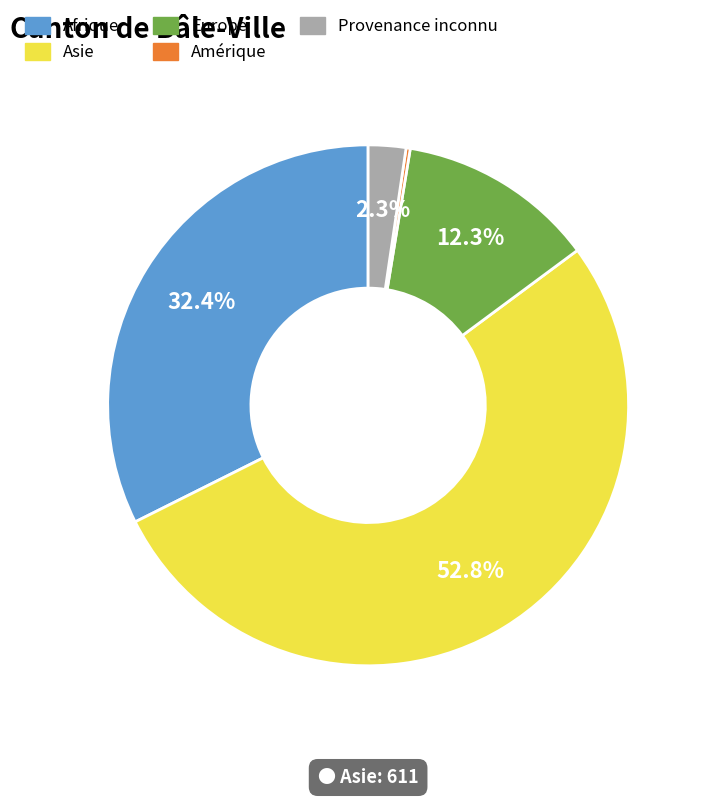

What is the largest slice in the pie chart?

Asie